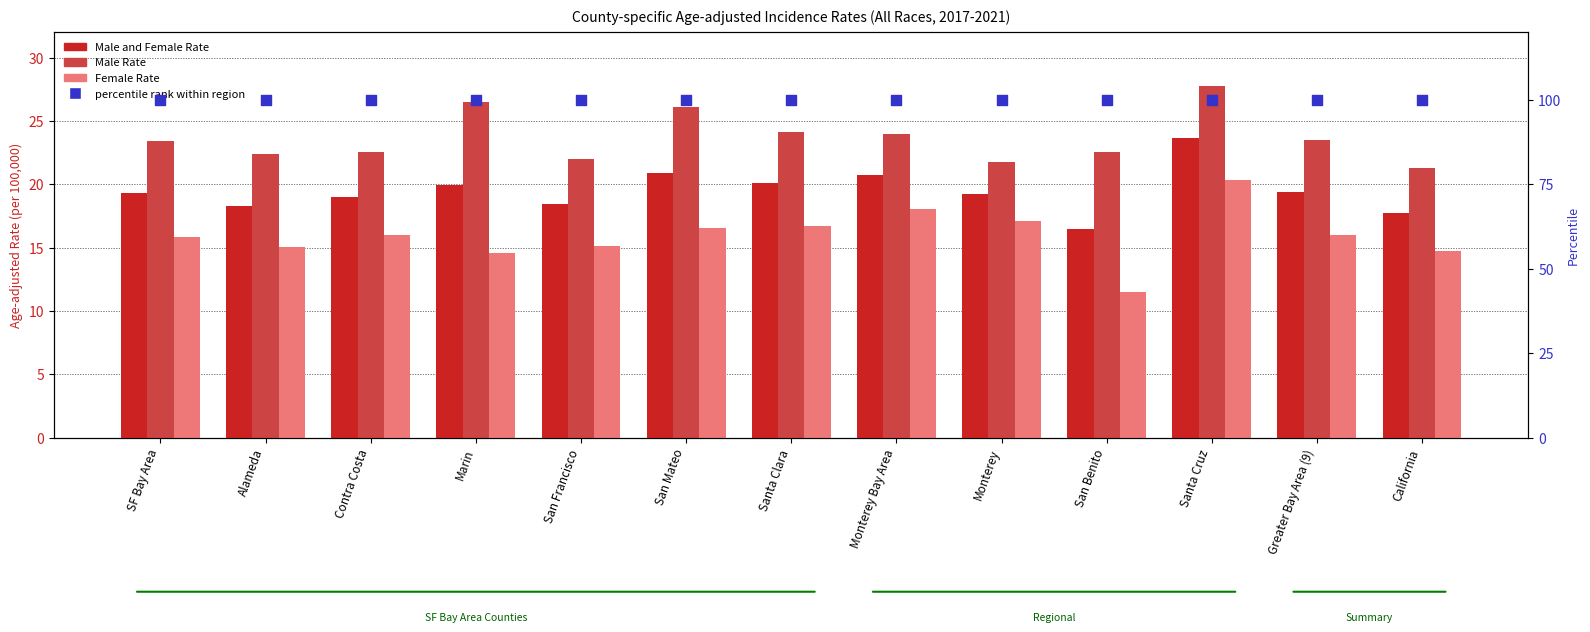

Which series reaches the minimum Y coordinate?

Female Rate